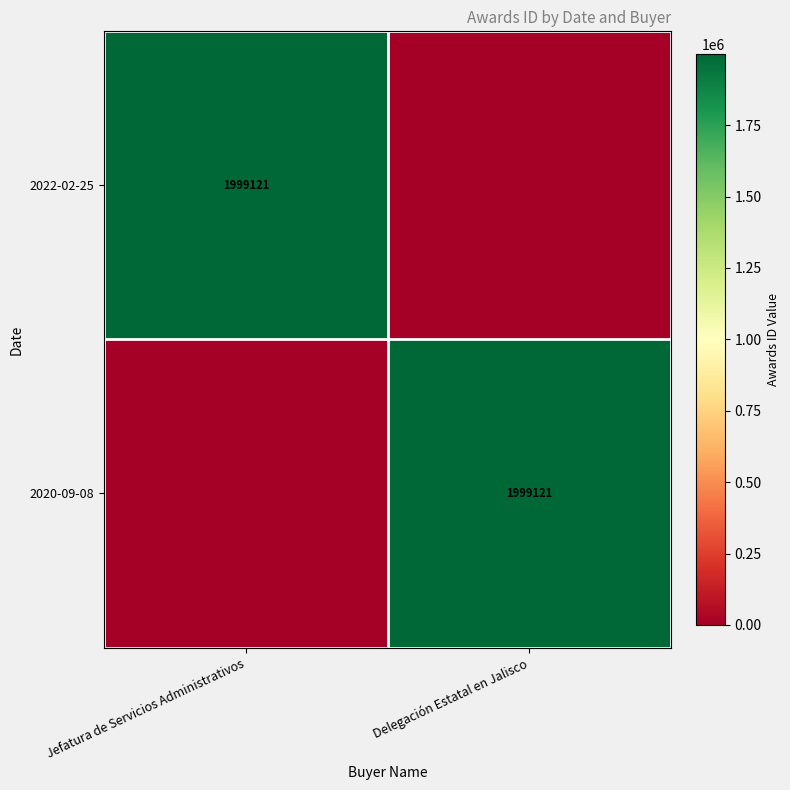

The value of 2022-02-25 at Jefatura de Servicios Administrativos is 1999121. True or false?

True